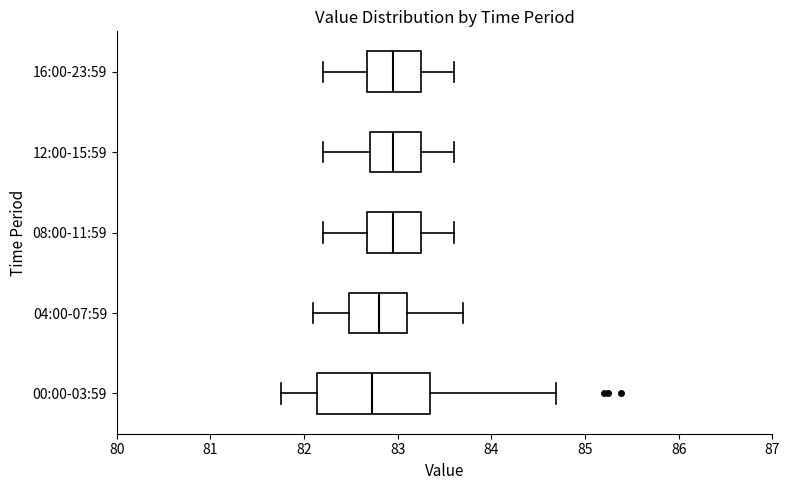

Comparing the boxes themselves (not the whiskers), which one is the widest?

00:00-03:59